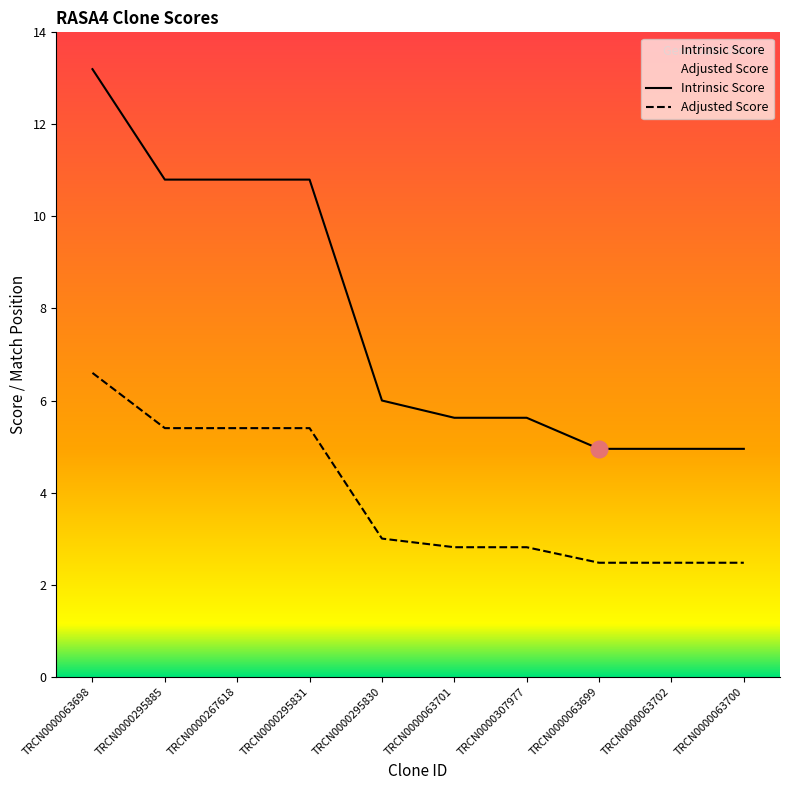

Which series has the largest range (max minus min)?

Intrinsic Score